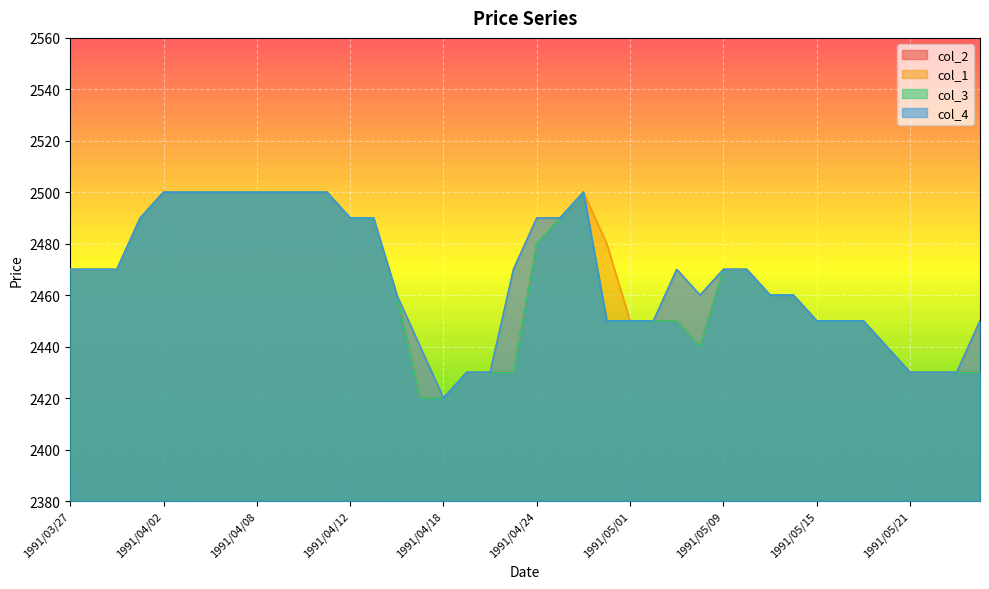

True or false: col_3 and col_1 cross at least once.

False